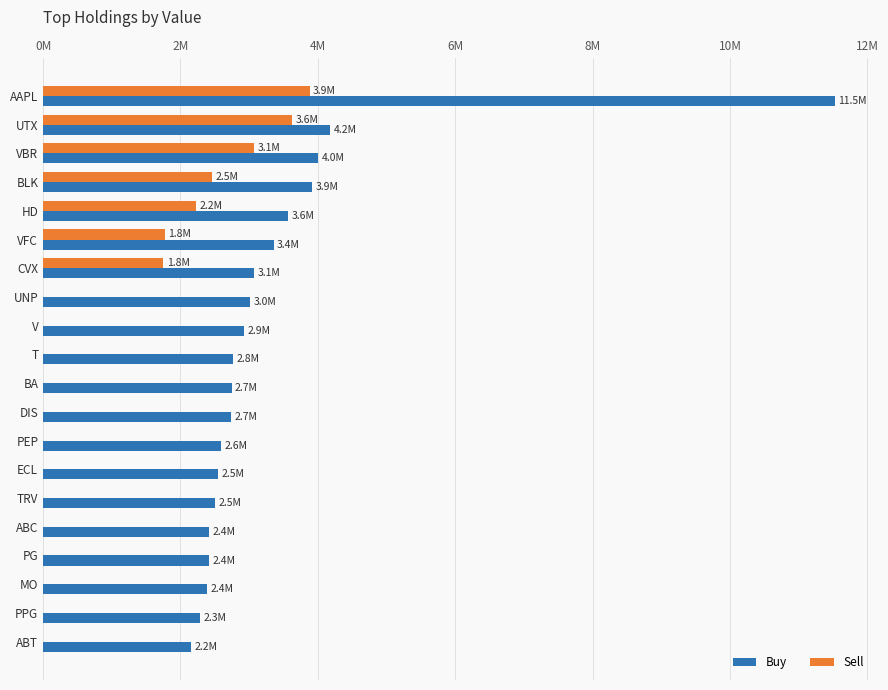

What are all the series names shown in the legend?

Buy, Sell